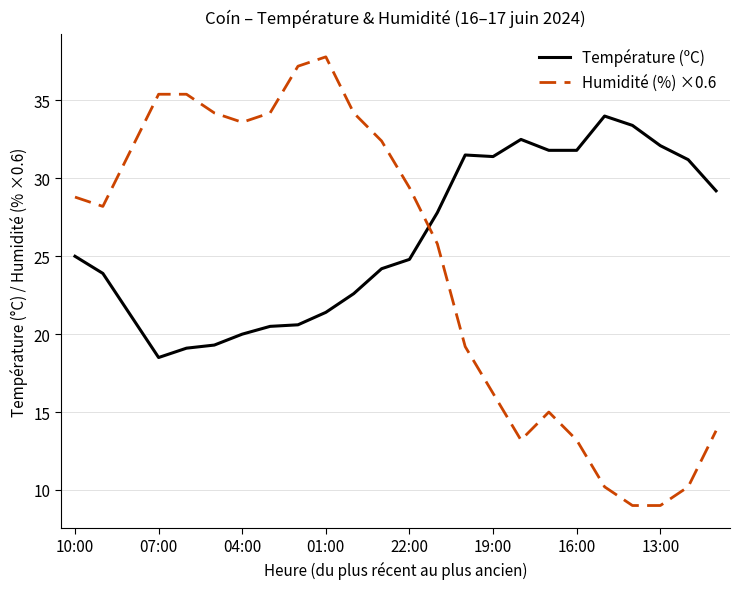

How many values in the Humidité (%) ×0.6 series exceed 28?

13